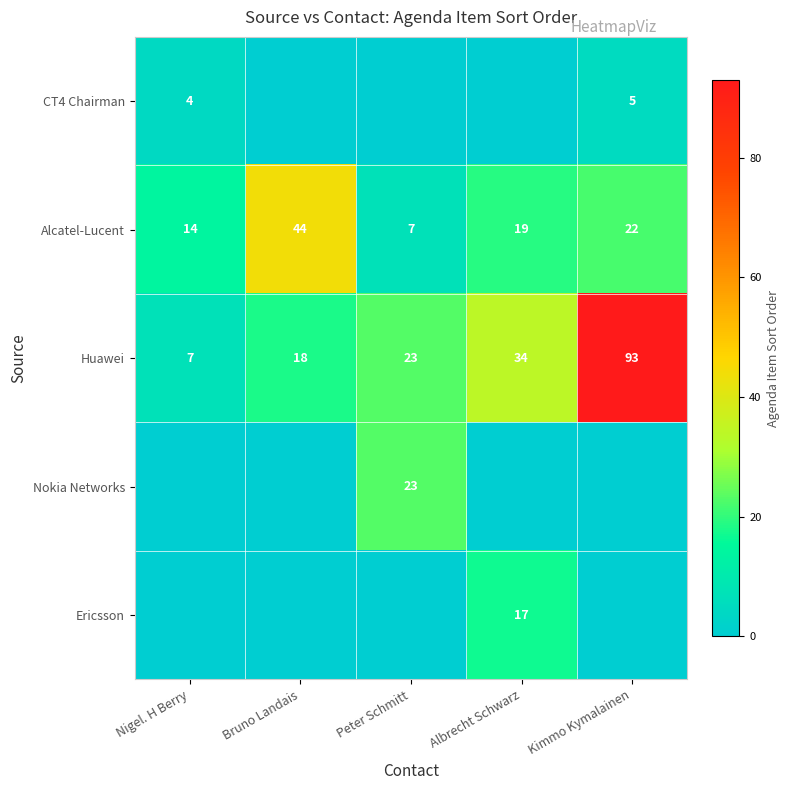

True or false: Huawei has a value of 34 at Albrecht Schwarz.

True